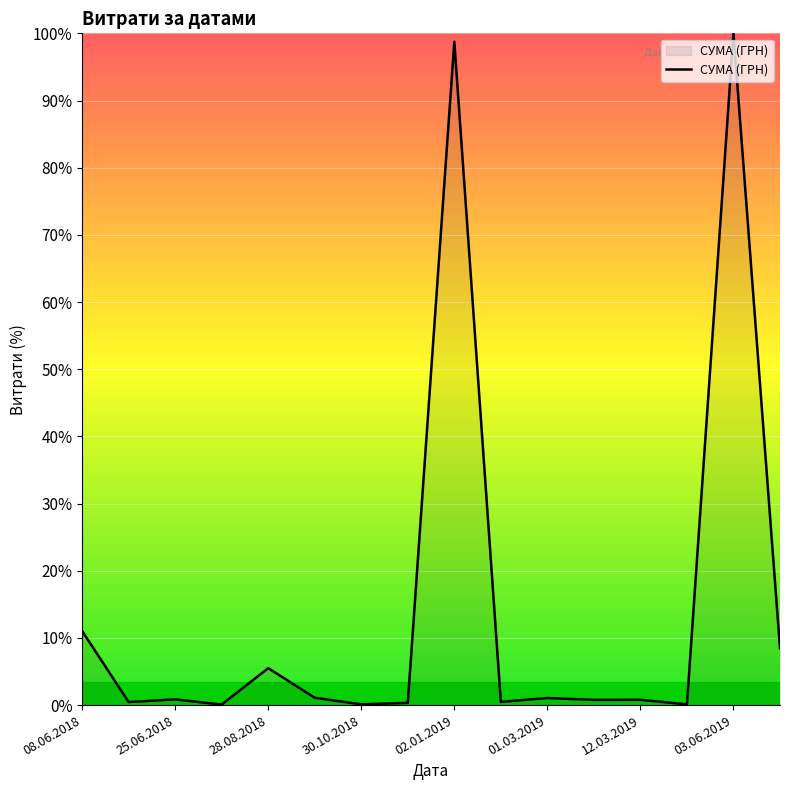

What is the greatest value displayed?

100.0